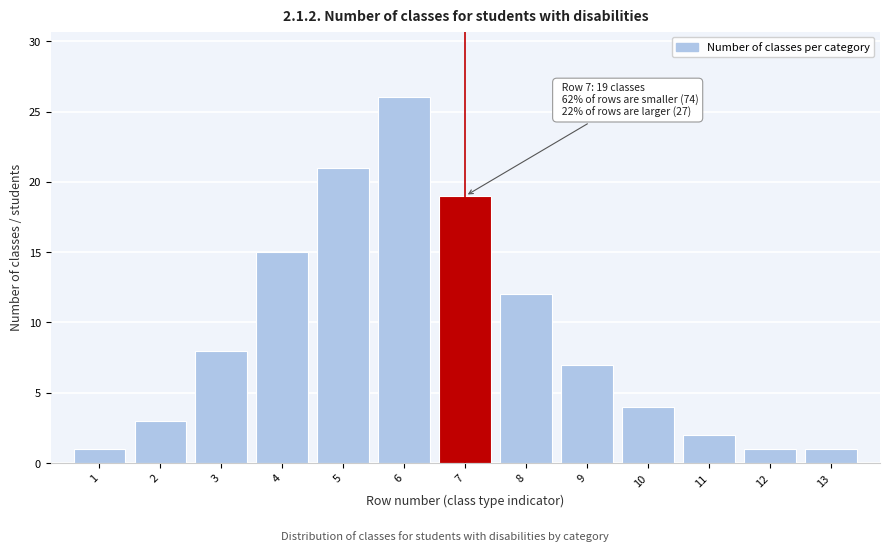

Reading left to right, what are all the values shown in this chart?

1	3	8	15	21	26	19	12	7	4	2	1	1